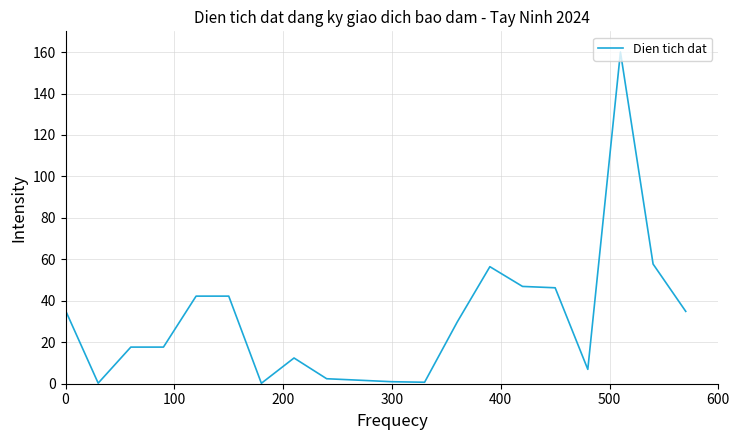

Count the number of categories in the chart.

20